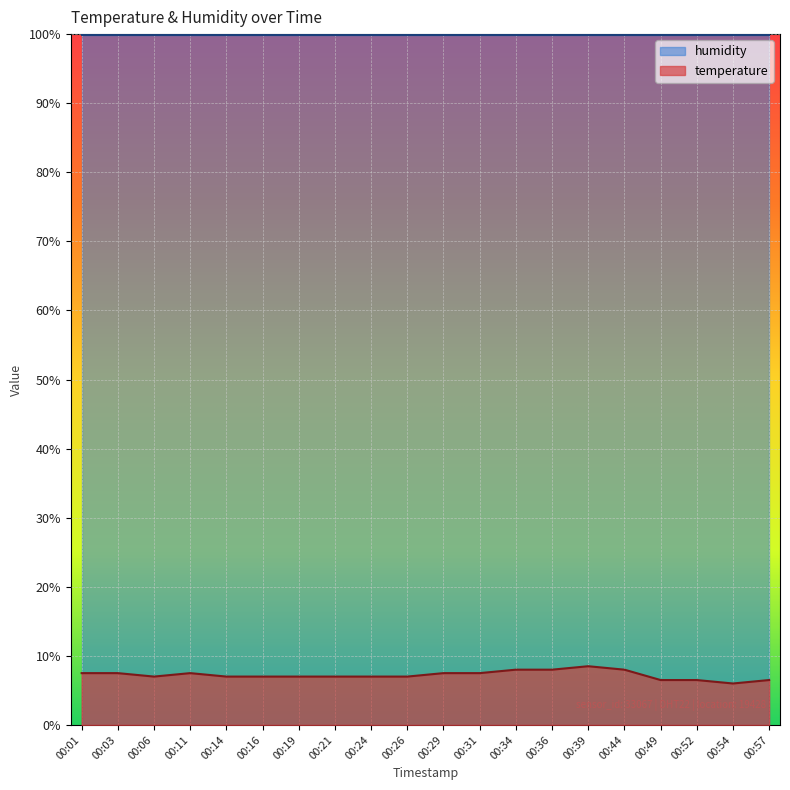

True or false: the data has more than 0 interior local peaks.

True